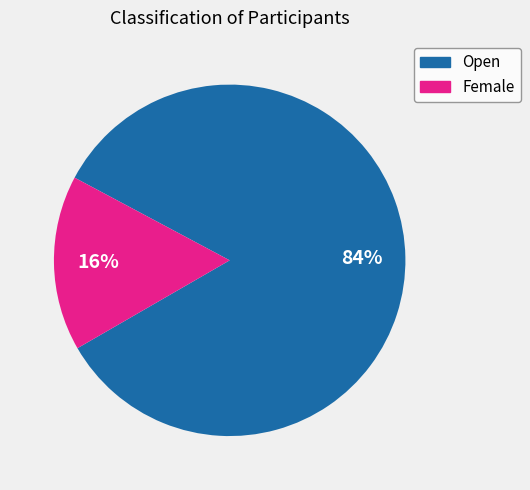

To the nearest percent, what is the difference between the largest and smallest slice percentages?

68%